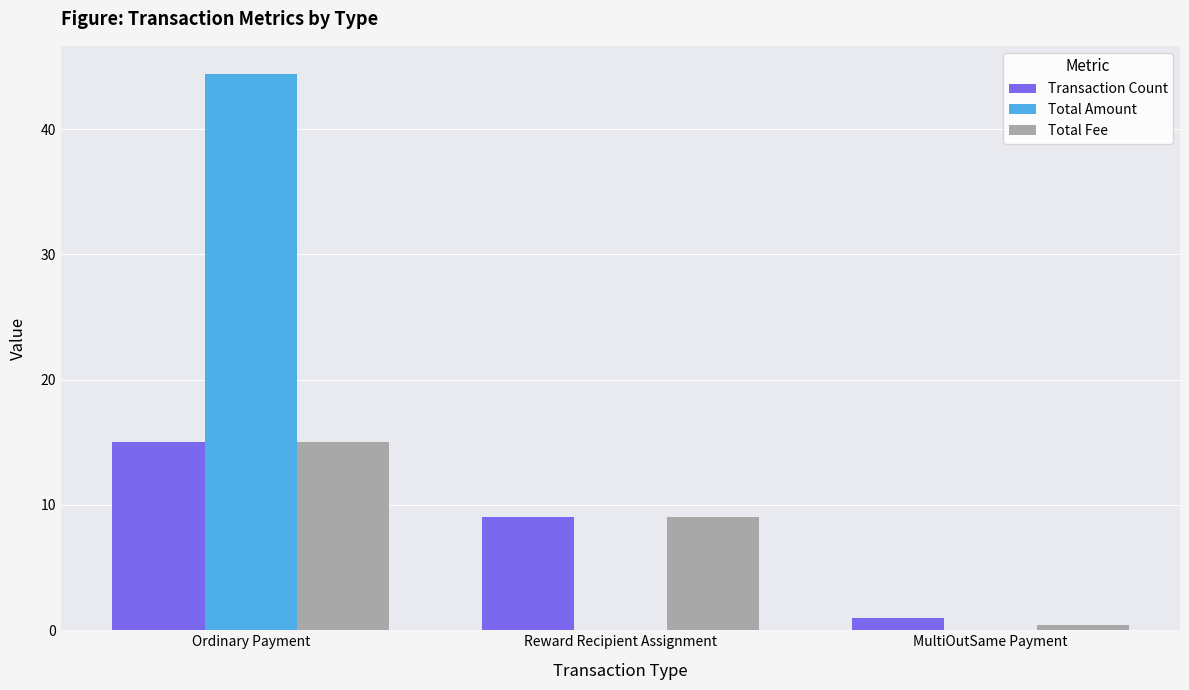

Which series has the largest range (max minus min)?

Total Amount